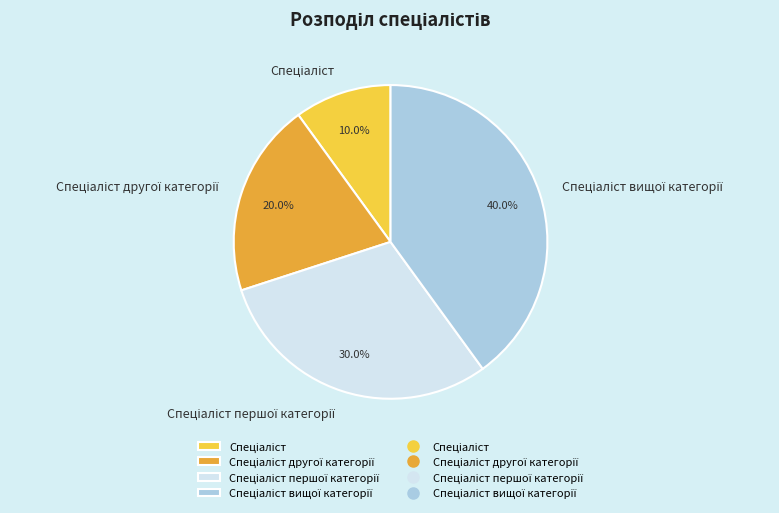

Does any single category account for the majority?

No